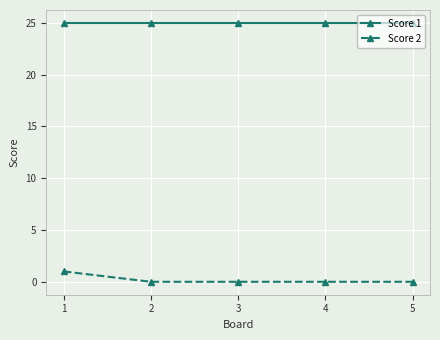

Is it true that Score 1 equals 45 at 3?

False